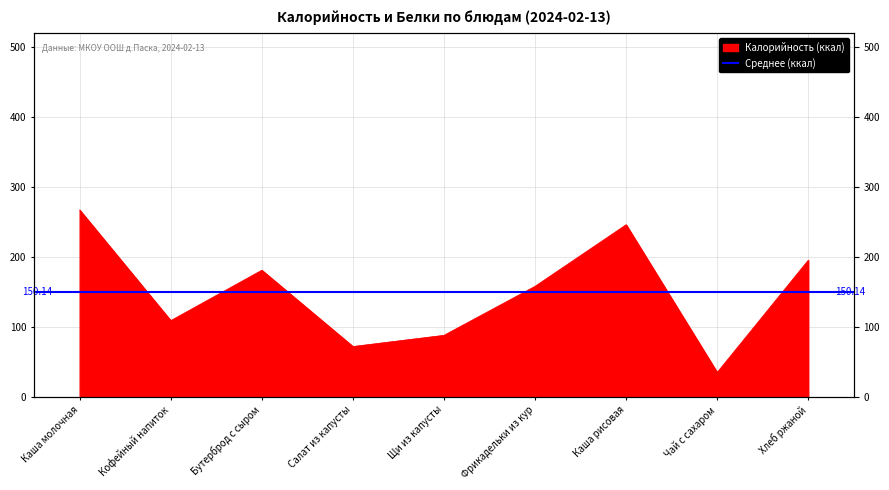

The value at Хлеб ржаной is 78.4. True or false?

False